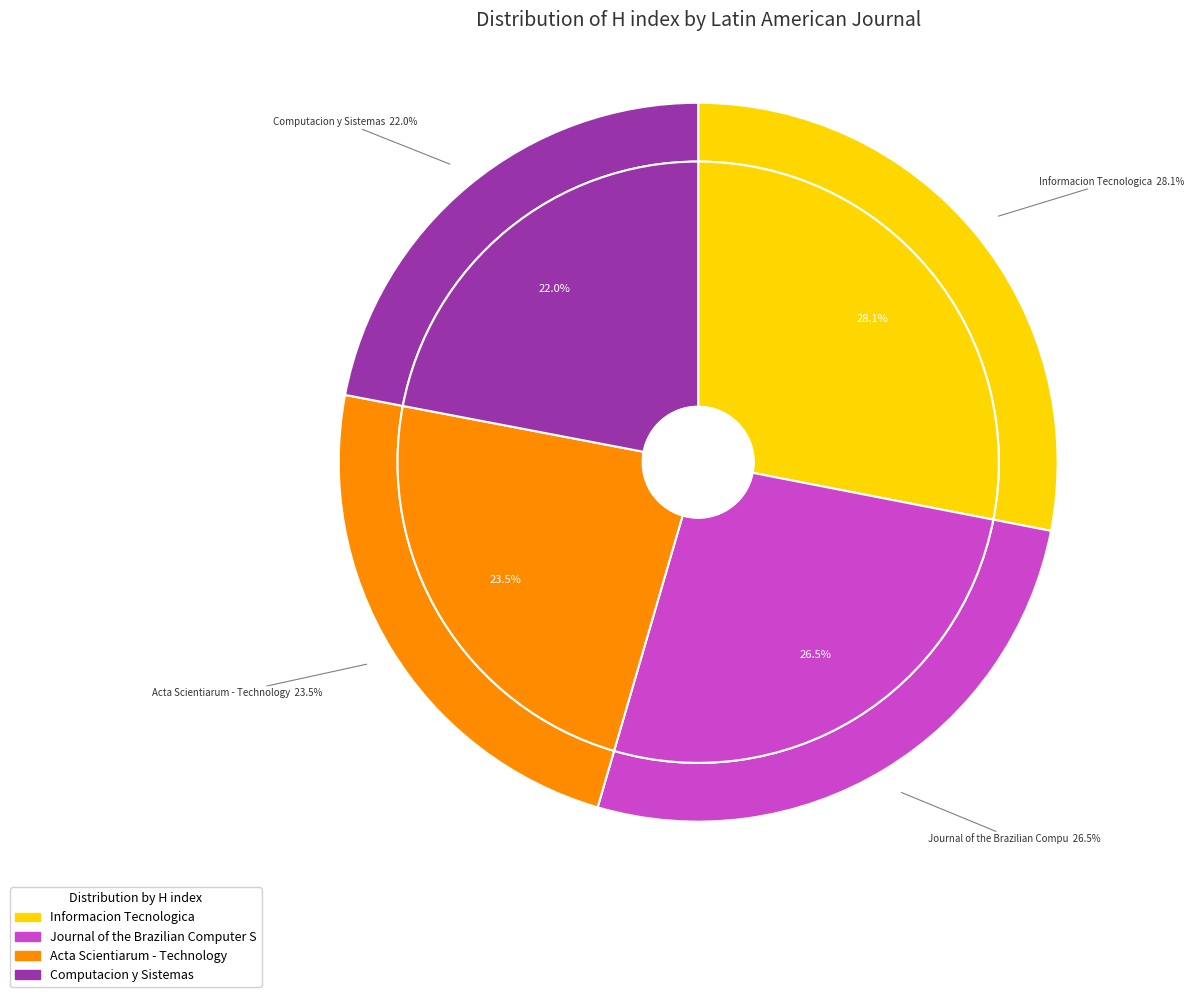

Rank the categories by value from lowest to highest.

Computacion y Sistemas, Acta Scientiarum - Technology, Journal of the Brazilian Computer Society, Informacion Tecnologica